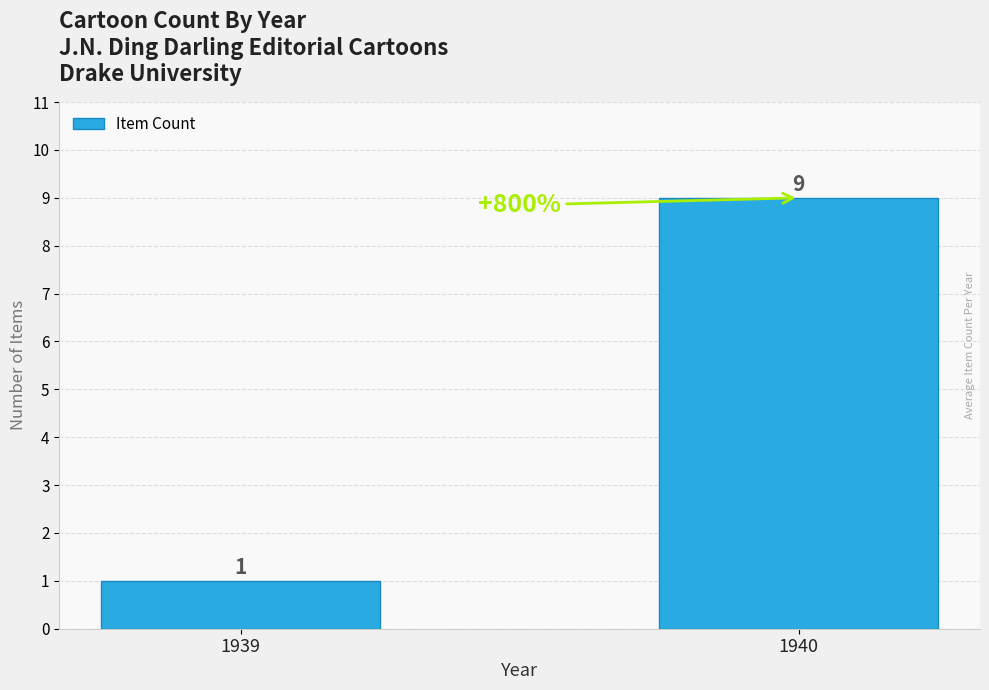

What is the average value?

5